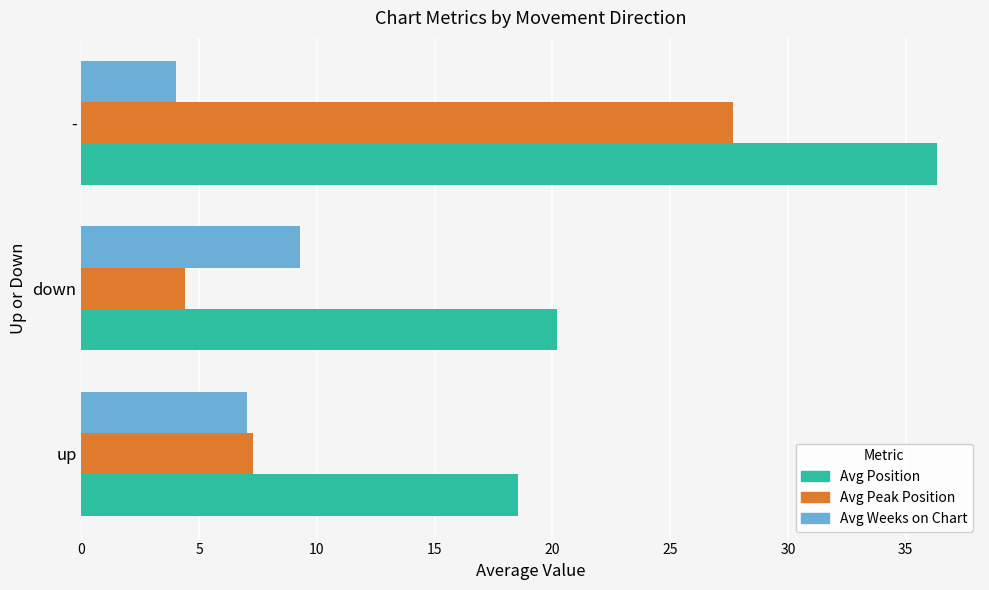

List the labels in order of Avg Weeks on Chart value, smallest first.

-, up, down